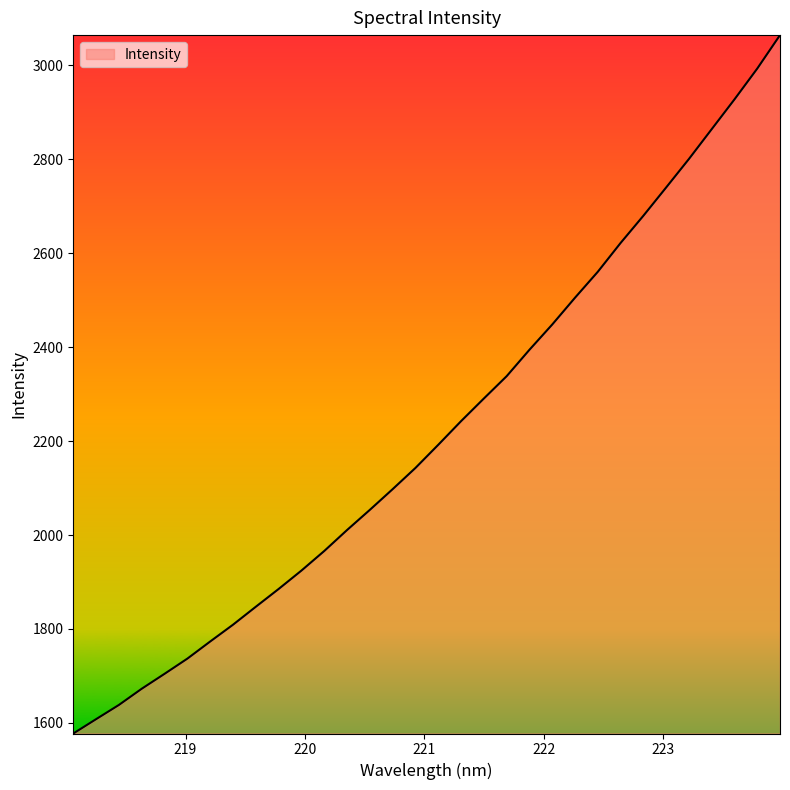

What is the smallest value displayed?

1577.3